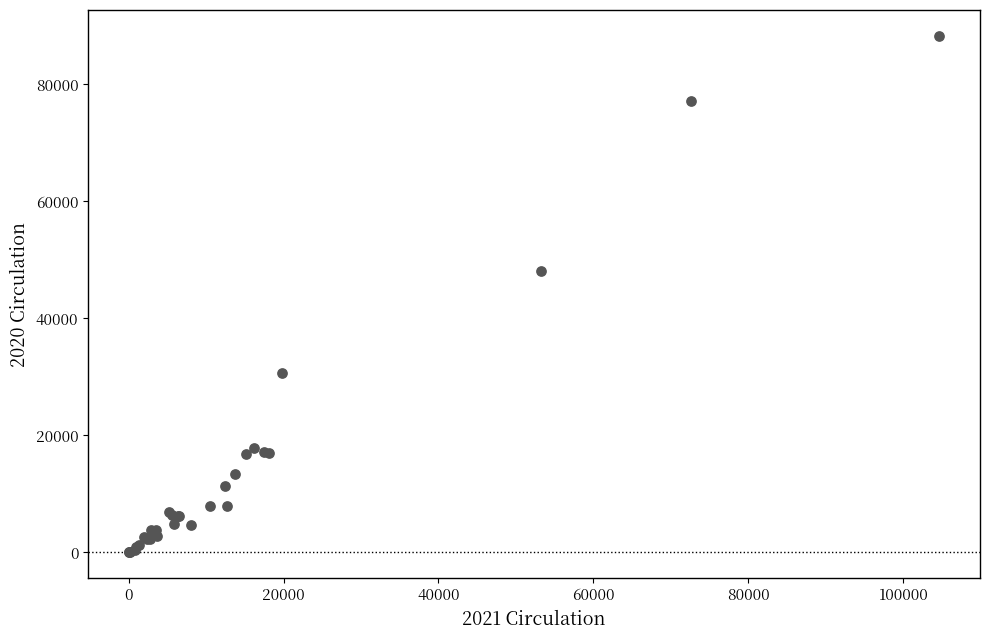

What Y value in the scatter plot is closest to 44157?

48151